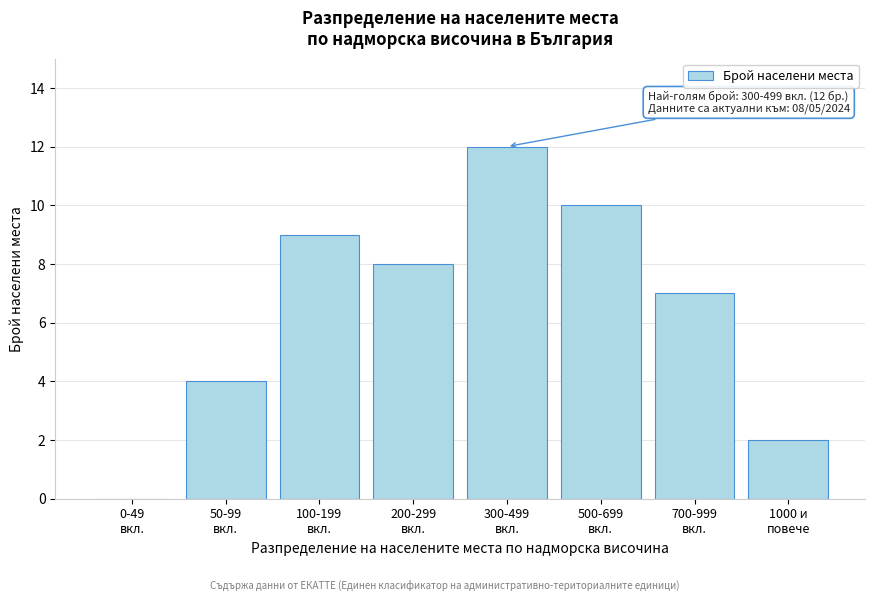

What is the sum of all values?

52